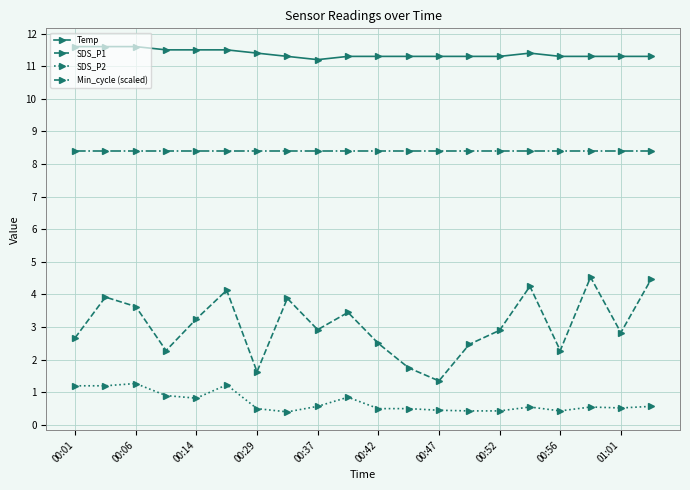

True or false: SDS_P2 and Temp intersect in this chart.

False